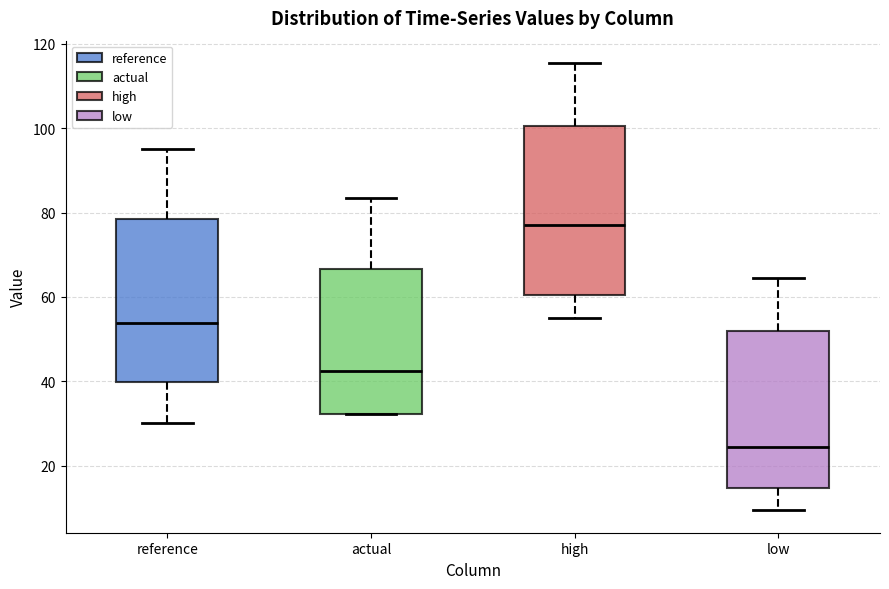

Reading left to right, transcribe this box plot: for each box, give where its median line is, the range the box spans, and where its two whiskers end, as read against the y-axis. The values are not printed on the chart, so give them approximately, as read against the axis.

reference: median 54, box 40 to 78, whiskers 30 to 94
actual: median 42, box 32 to 66, whiskers 32 to 84
high: median 76, box 60 to 100, whiskers 56 to 116
low: median 24, box 14 to 52, whiskers 10 to 64